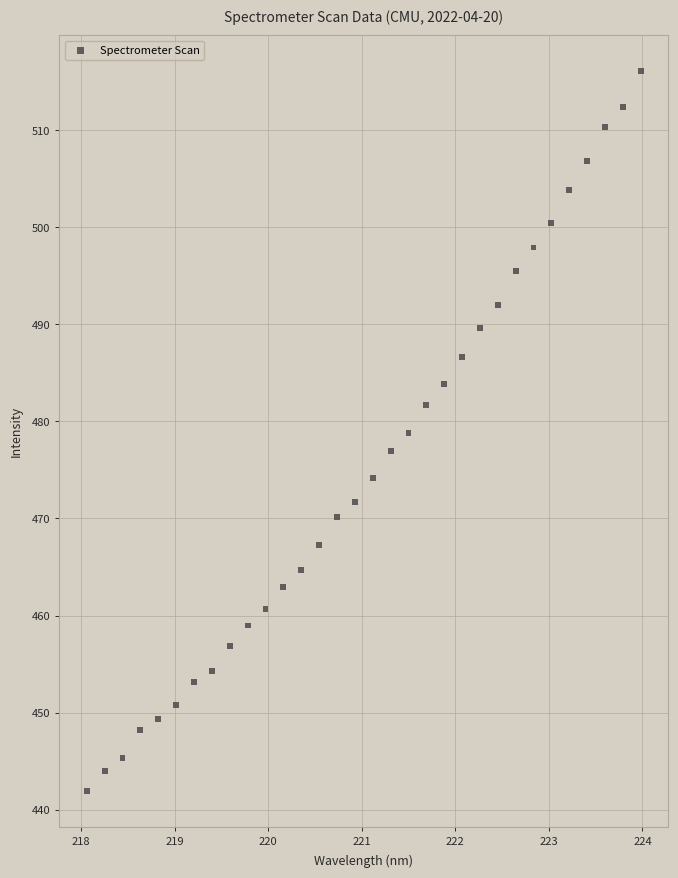

What is the range of X values (max minus min)?

5.9